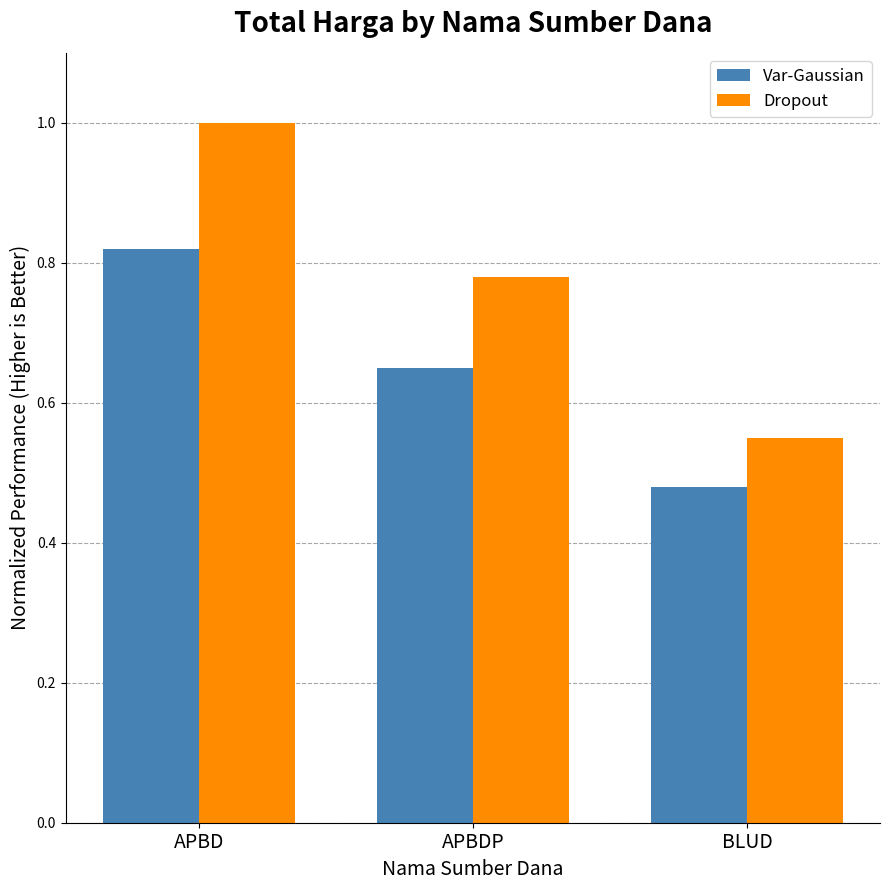

What is the total value across all series at BLUD?

1.0